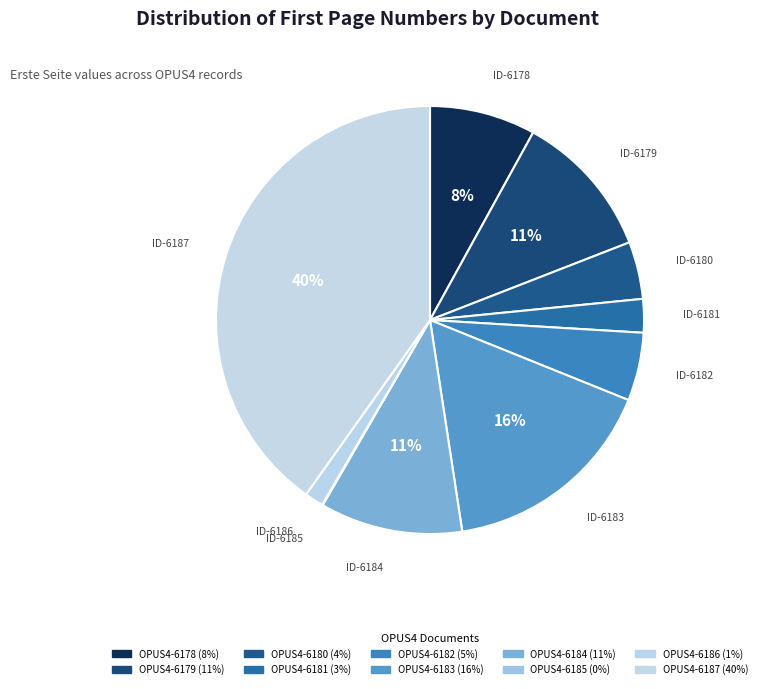

To the nearest percent, what is the difference between the OPUS4-6186 and OPUS4-6178 slice percentages?

7%